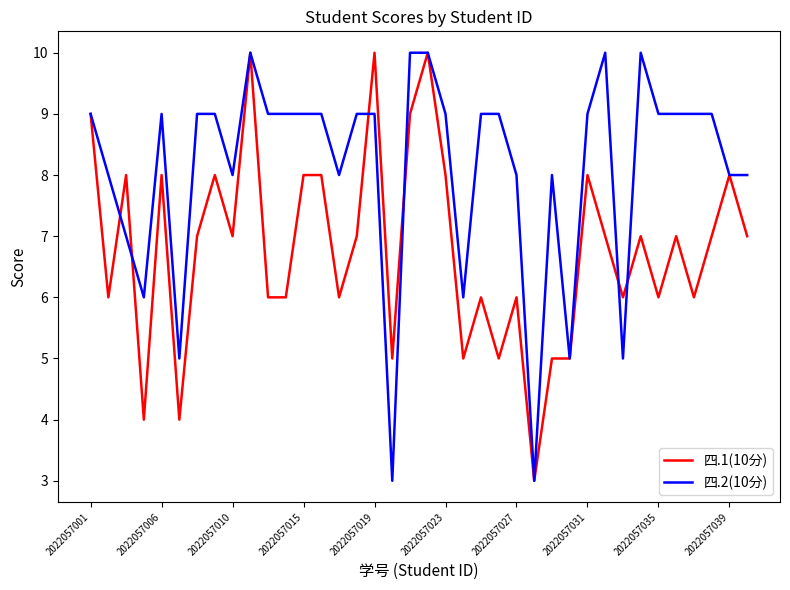

Which series has the largest total across all categories?

四.2(10分)